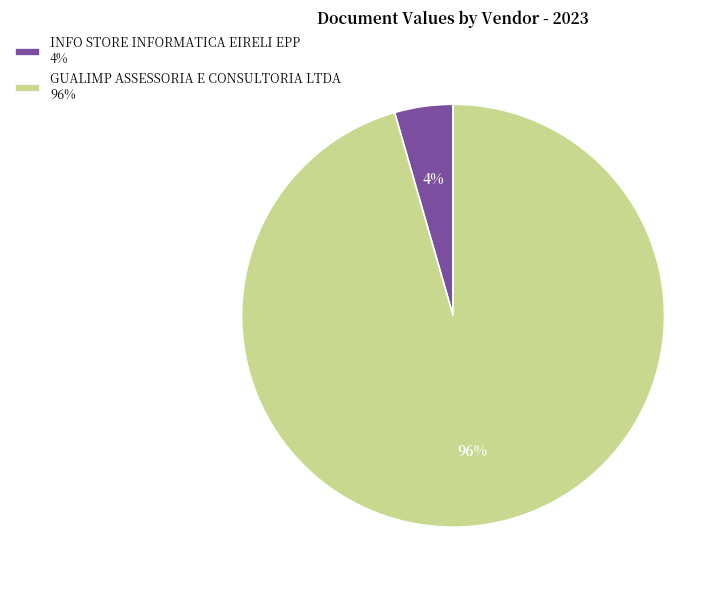

To the nearest percent, what is the combined percentage of GUALIMP ASSESSORIA E CONSULTORIA LTDA and INFO STORE INFORMATICA EIRELI EPP?

100%